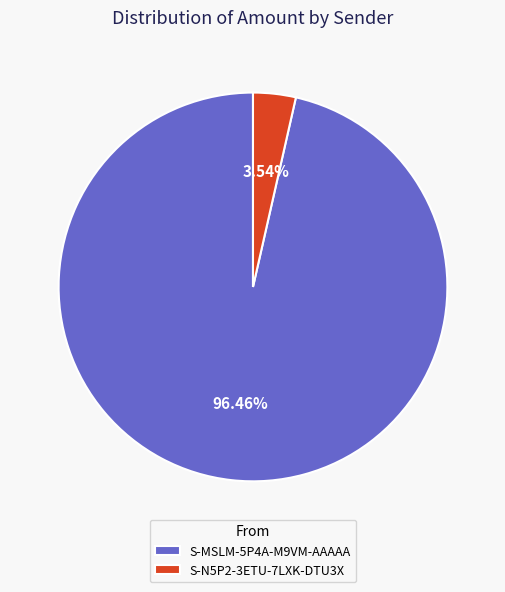

Which category has the biggest portion of the pie?

S-MSLM-5P4A-M9VM-AAAAA